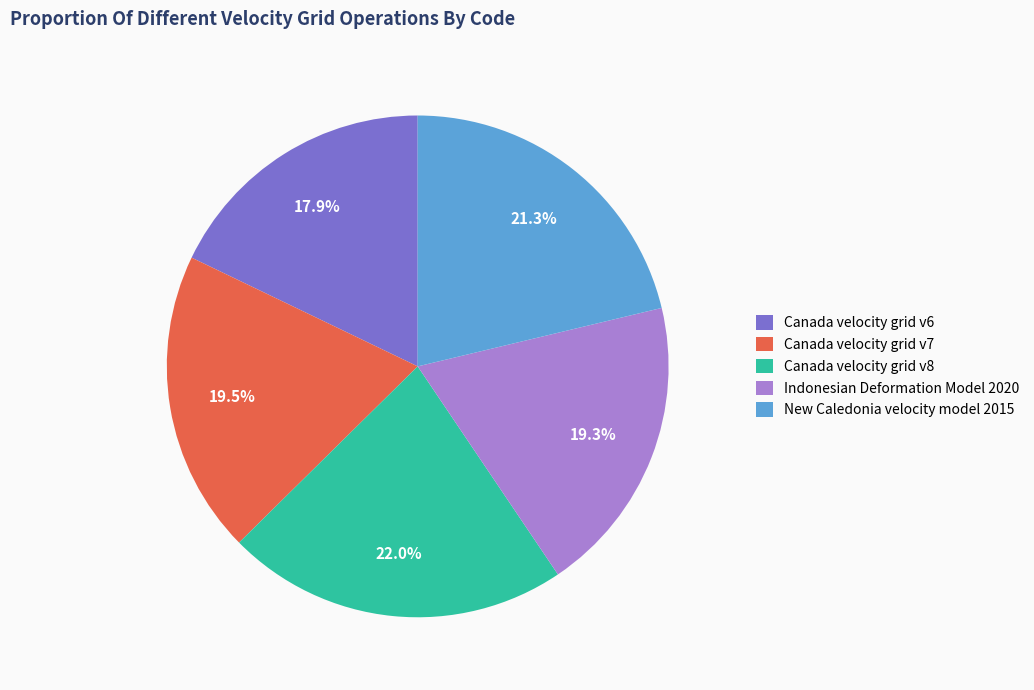

Approximately how many times larger is the value at Canada velocity grid v7 compared to Canada velocity grid v6?

1.1